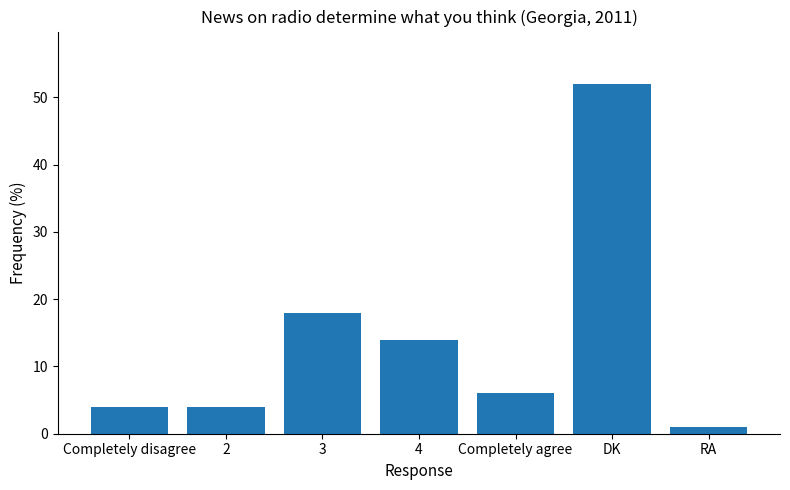

What is the average value?

14